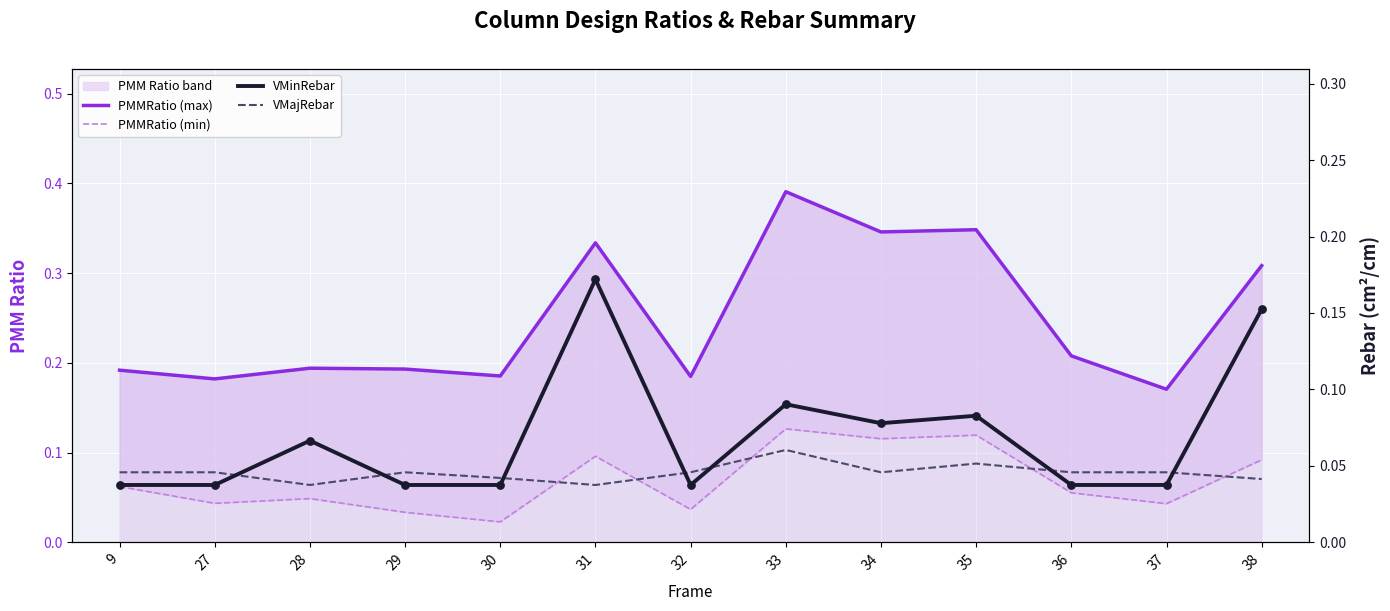

What is the total value across all series at 33?

0.7